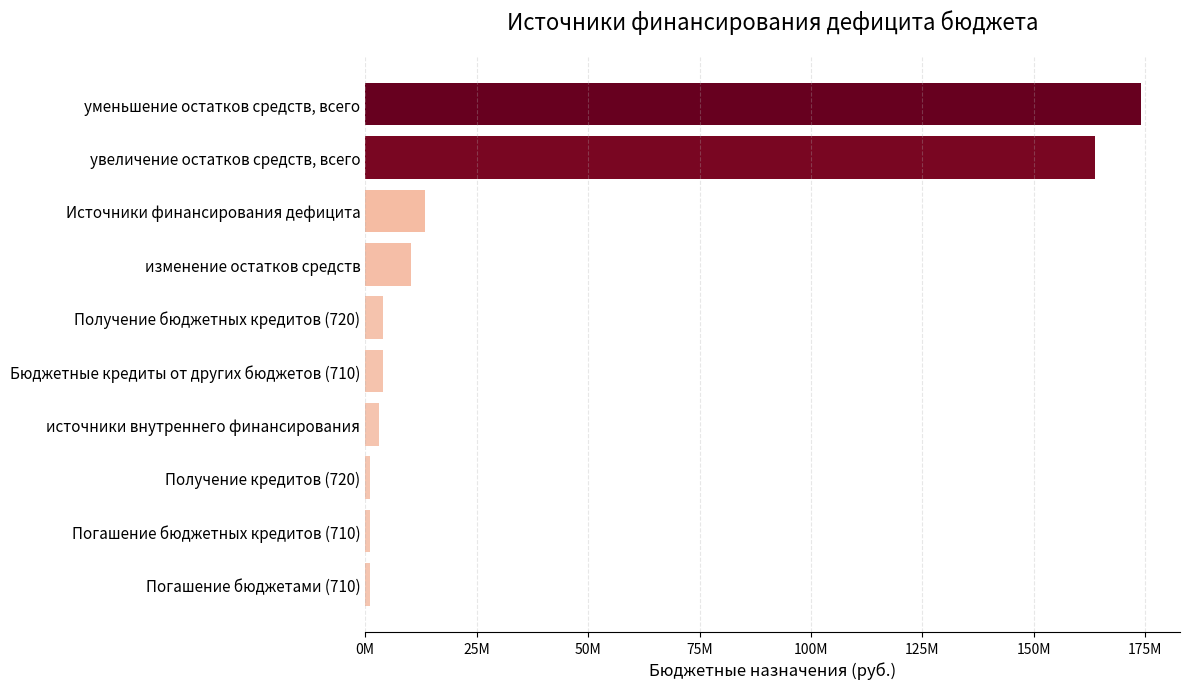

Are the bars horizontal?

Yes